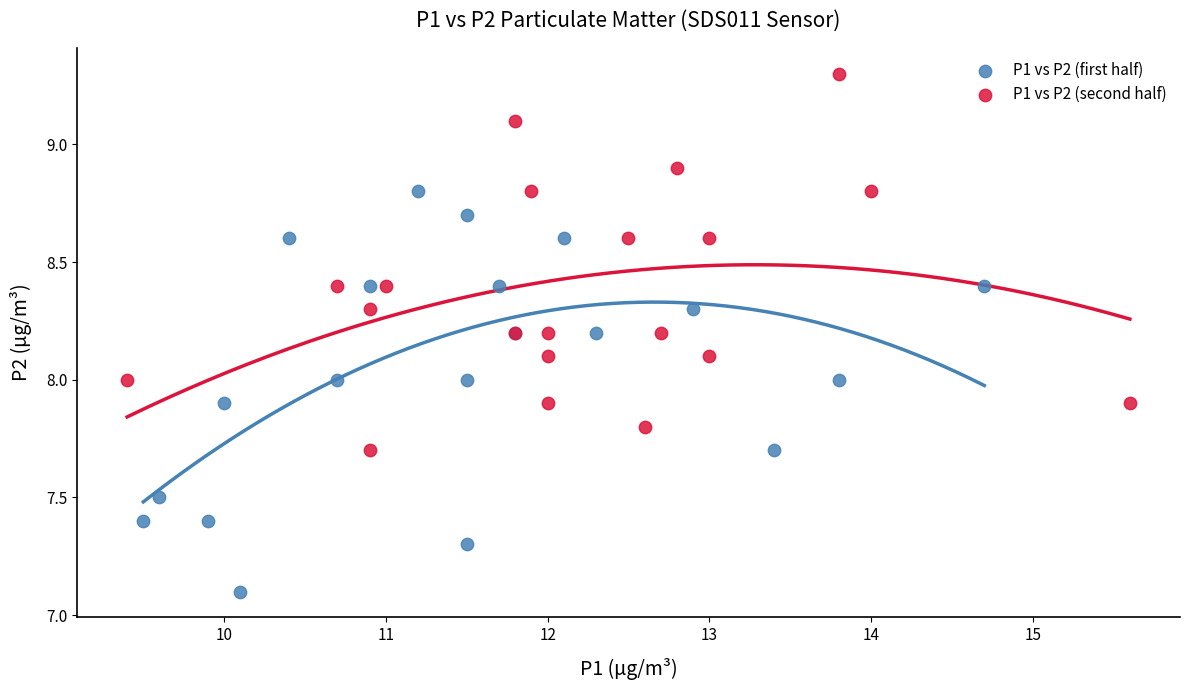

Which series reaches the minimum Y coordinate?

P1 vs P2 (first half)